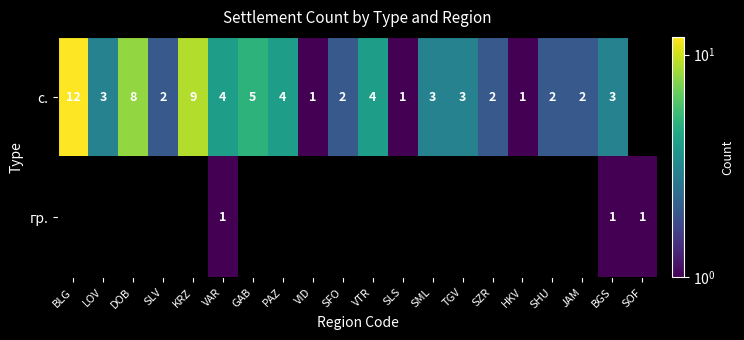

Between PAZ and SML, which is larger?

PAZ